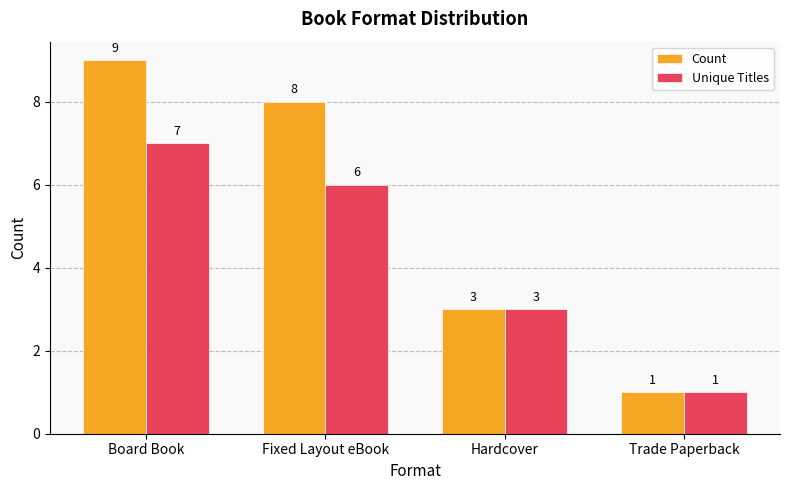

Which category has the lowest value in the Count series?

Trade Paperback